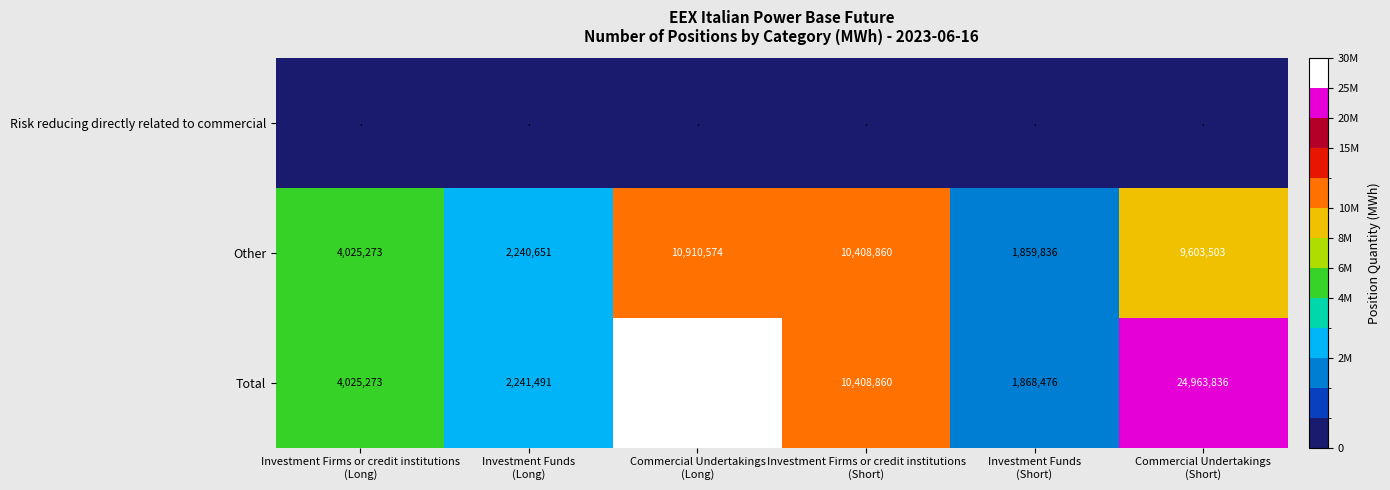

What is the minimum value for Total?

1868476